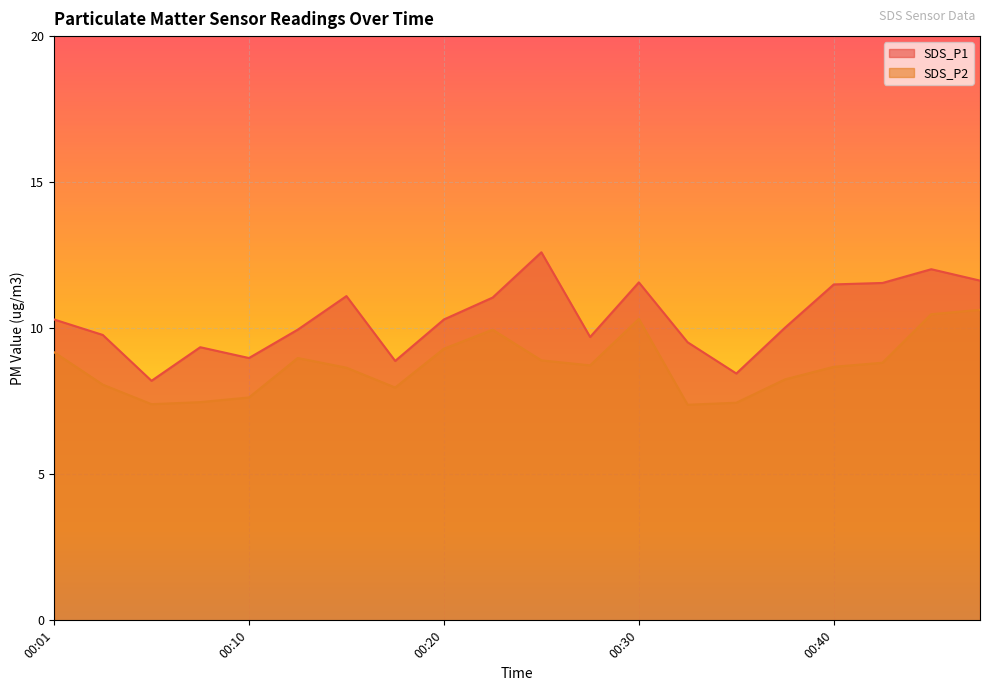

What is the maximum value for SDS_P1?

12.6